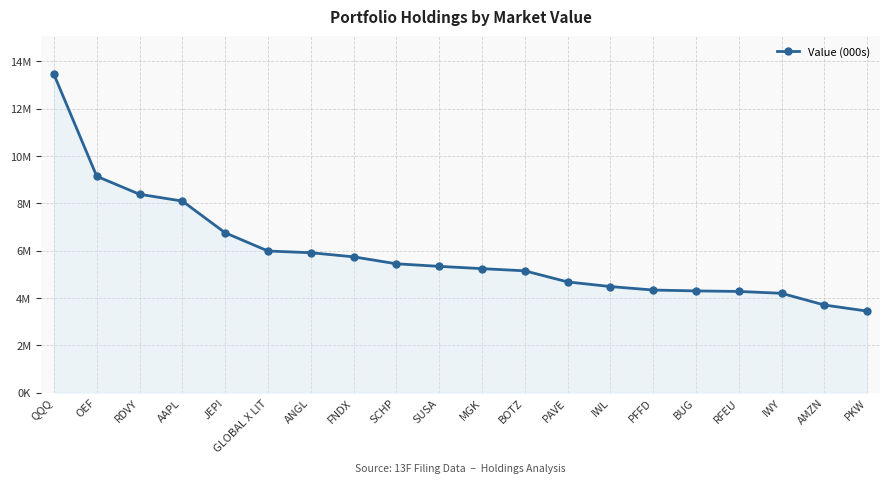

Rank the categories by value from lowest to highest.

PKW, AMZN, IWY, RFEU, BUG, PFFD, IWL, PAVE, BOTZ, MGK, SUSA, SCHP, FNDX, ANGL, GLOBAL X LIT, JEPI, AAPL, RDVY, OEF, QQQ